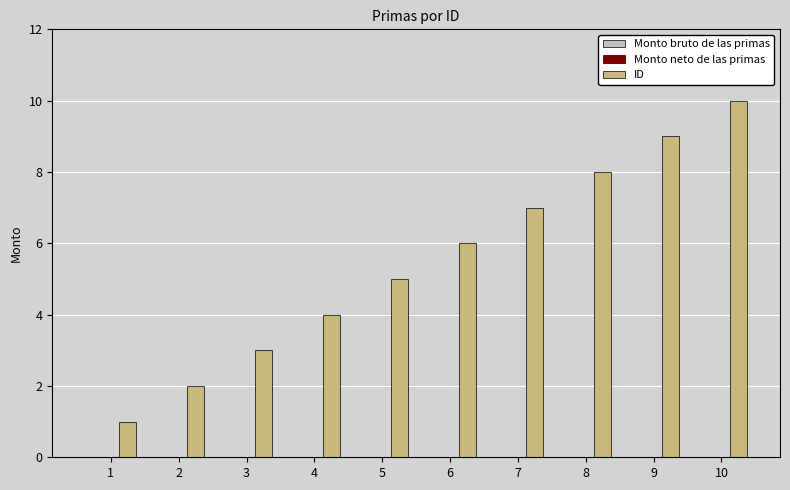

The value at 1 is 0. True or false?

False